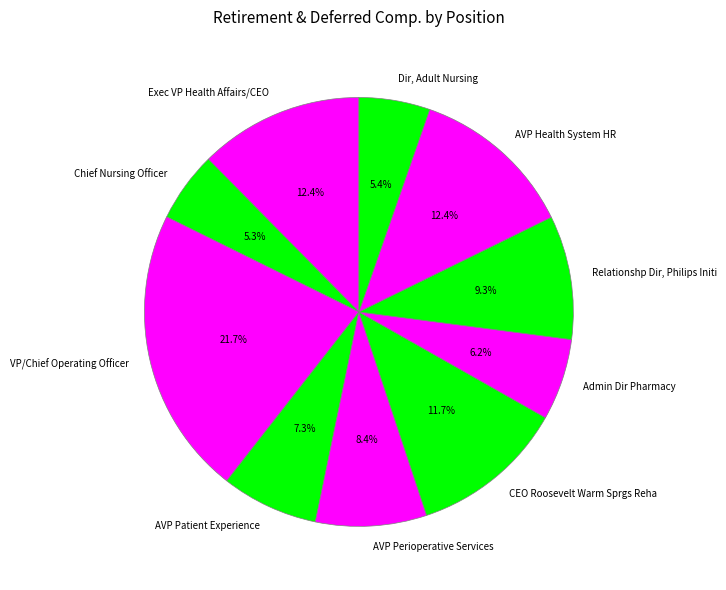

To the nearest percent, what portion does VP/Chief Operating Officer represent?

22%